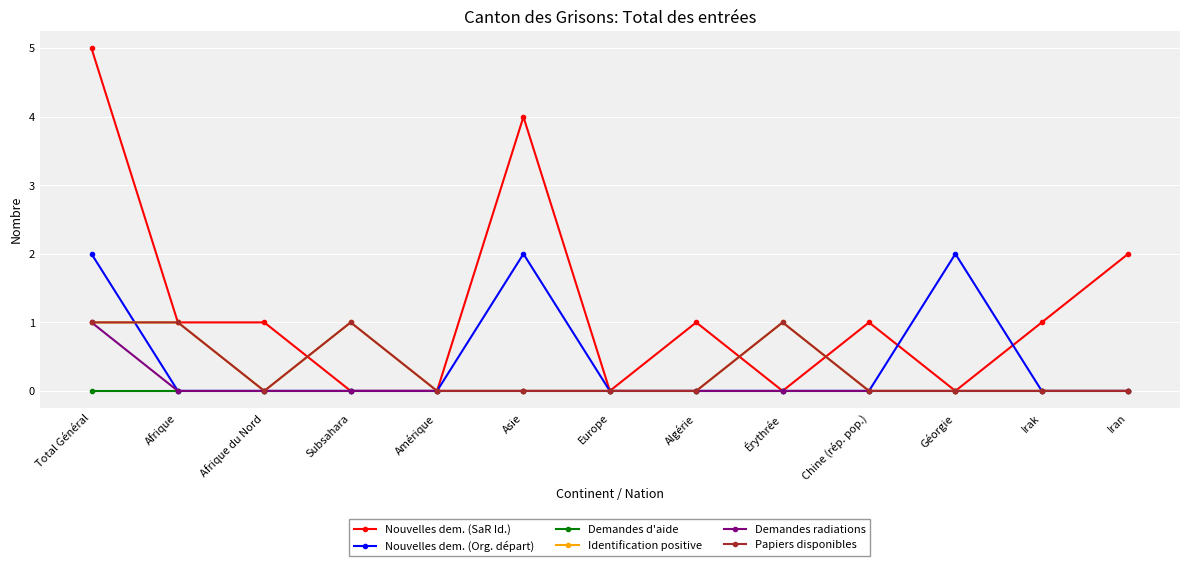

What is the greatest value displayed?

5